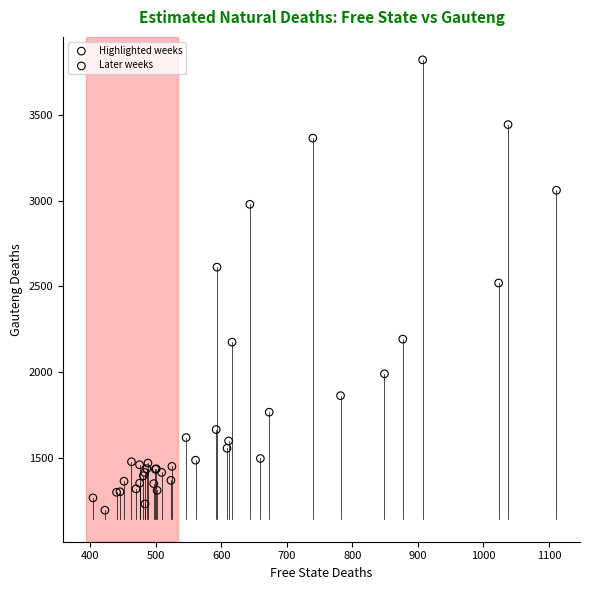

Which series has the largest Y range (max minus min)?

Later weeks